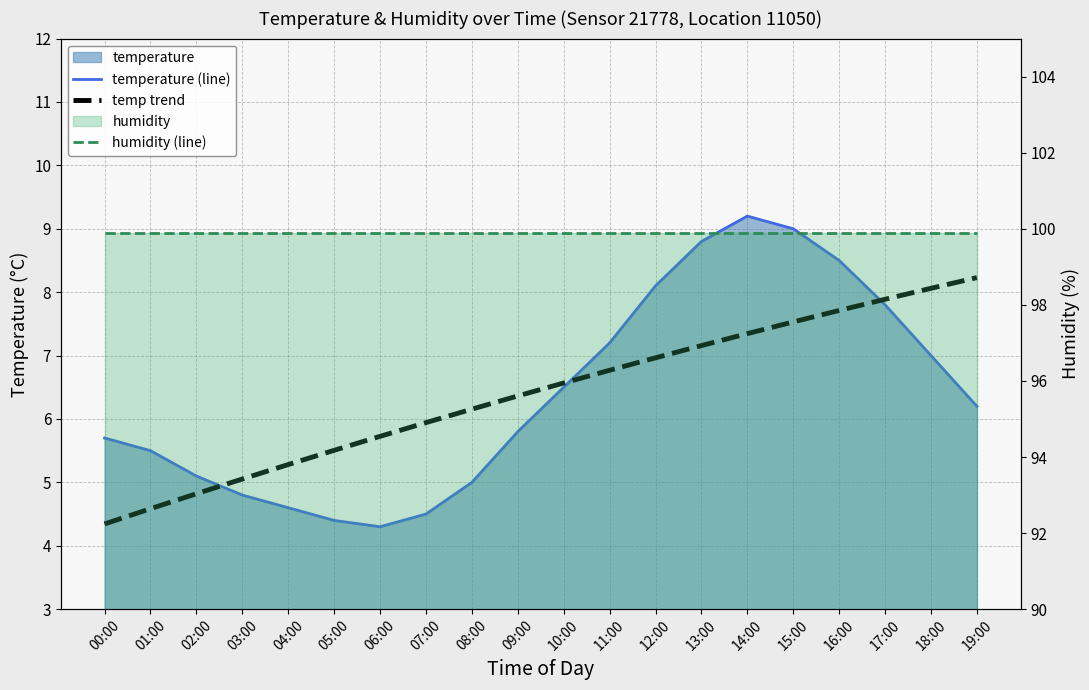

What is the label of the 5th point from the right?

15:00